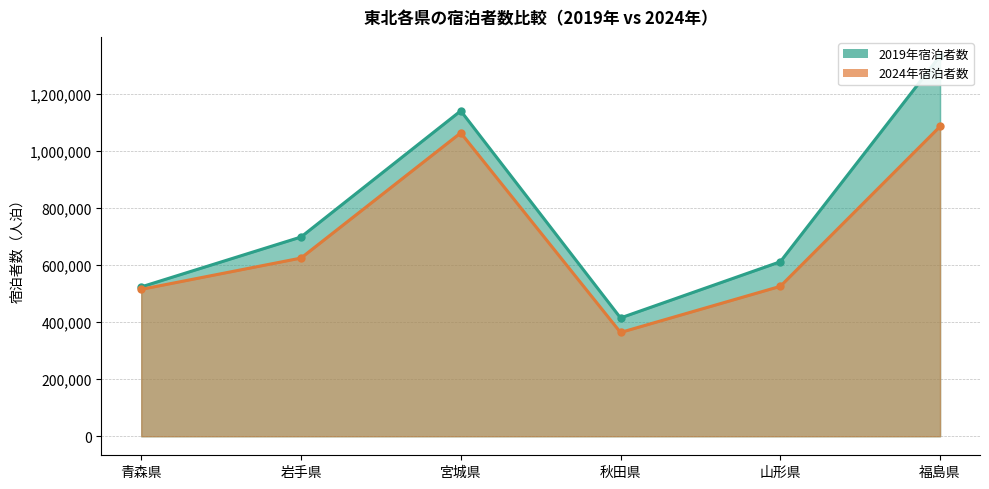

What is the sum of the 2019年宿泊者数 values at 宮城県 and 山形県?

1750920